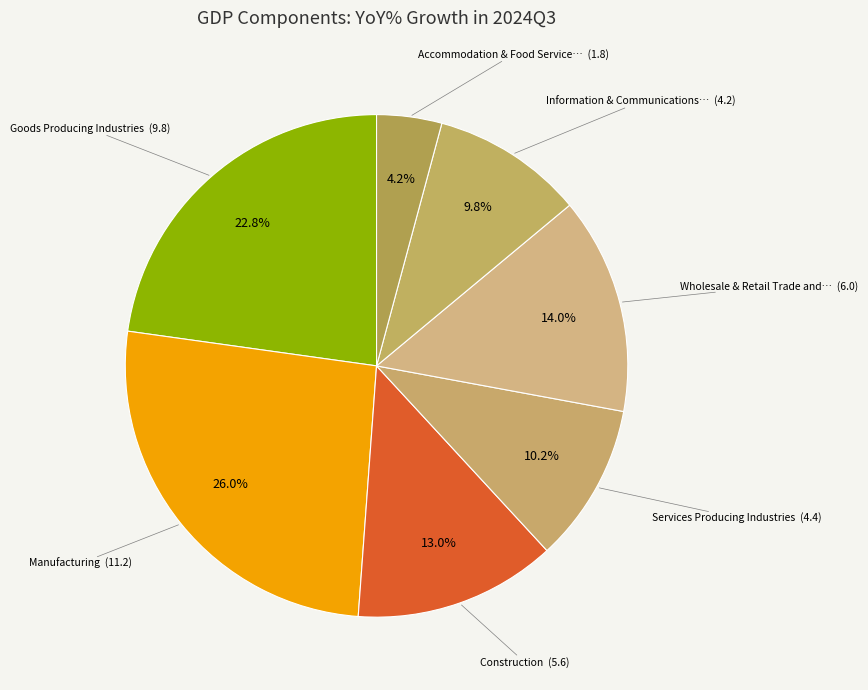

Does any single category account for the majority?

No